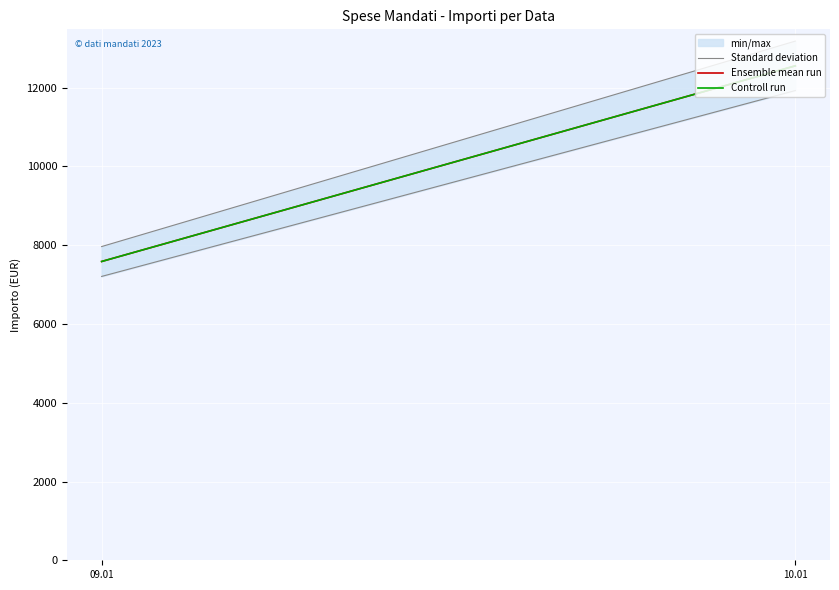

What is the difference between the Ensemble mean run values at 10.01 and 09.01?

4968.2